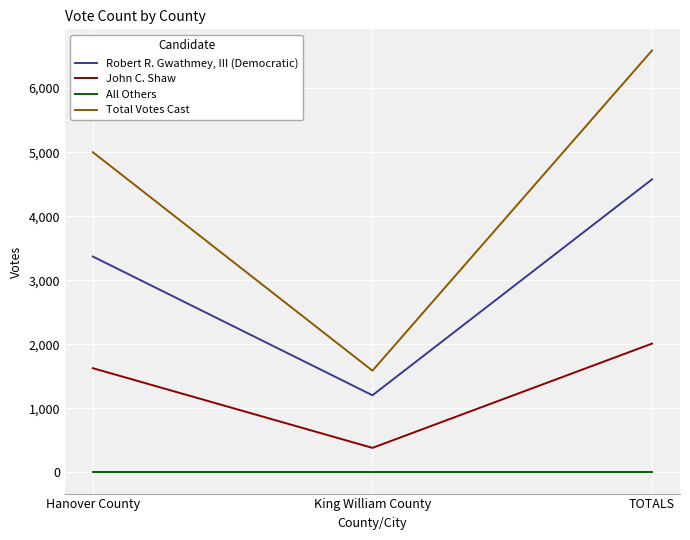

Is it true that Total Votes Cast equals 2649 at King William County?

False